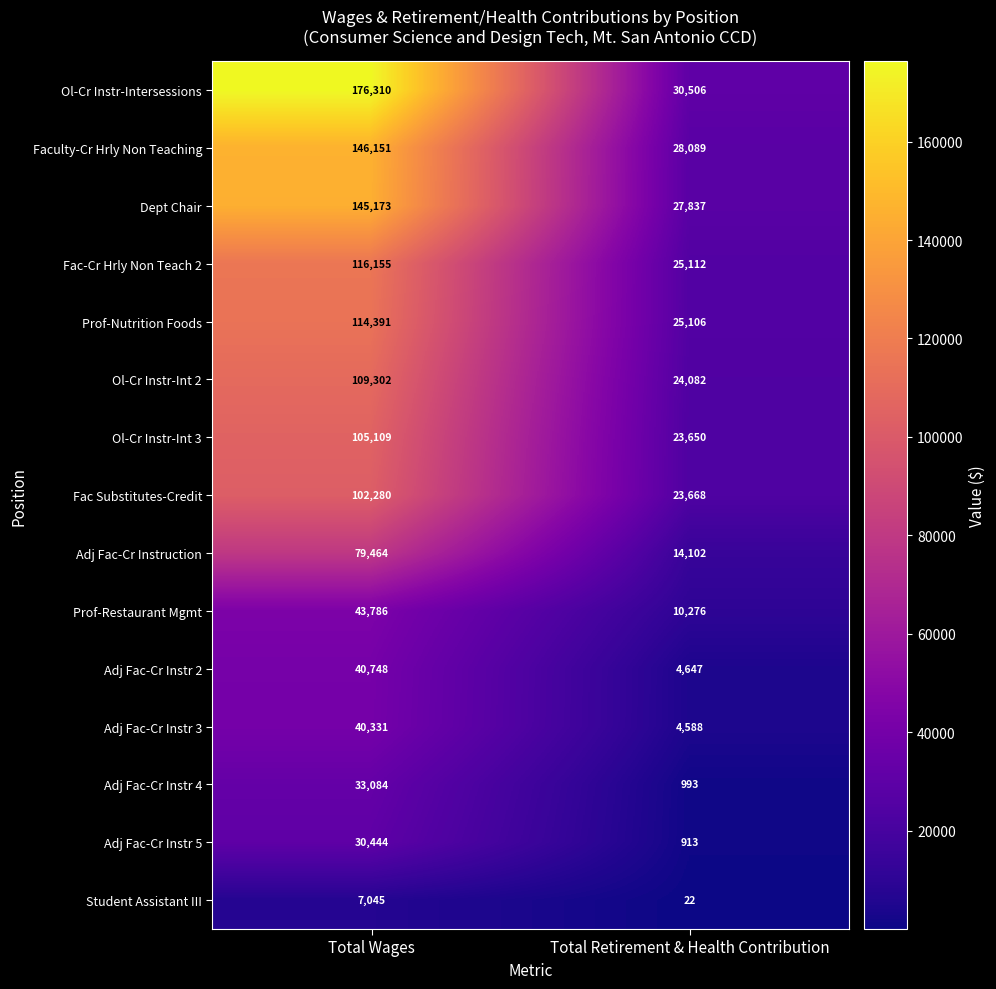

What is the total value across all series at Total Retirement & Health Contribution?

243591